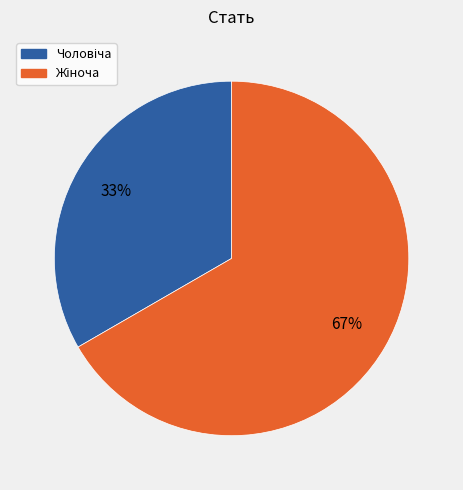

How many slices are in this pie chart?

2